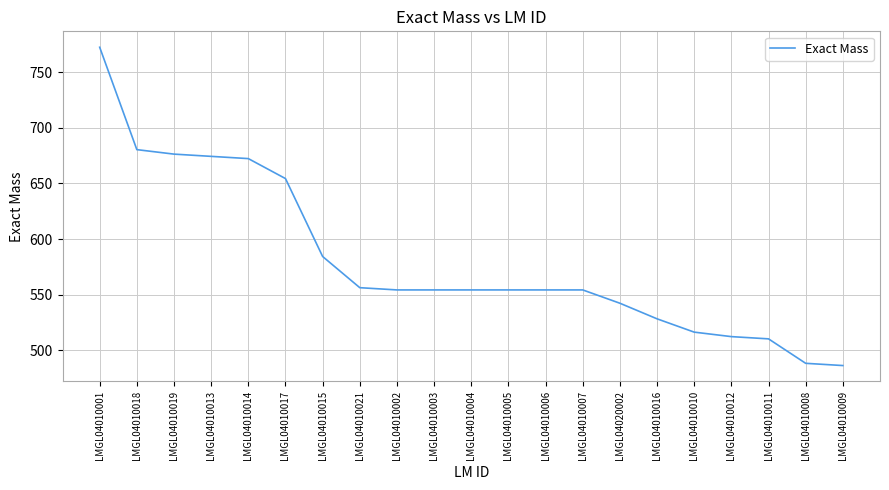

Where is the data nearest to the value 629?

LMGL04010017